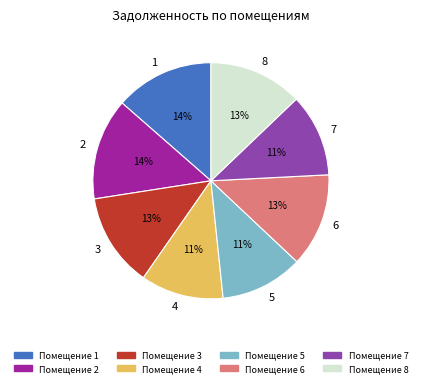

To the nearest percent, what is the combined percentage of 1 and 5?

25%